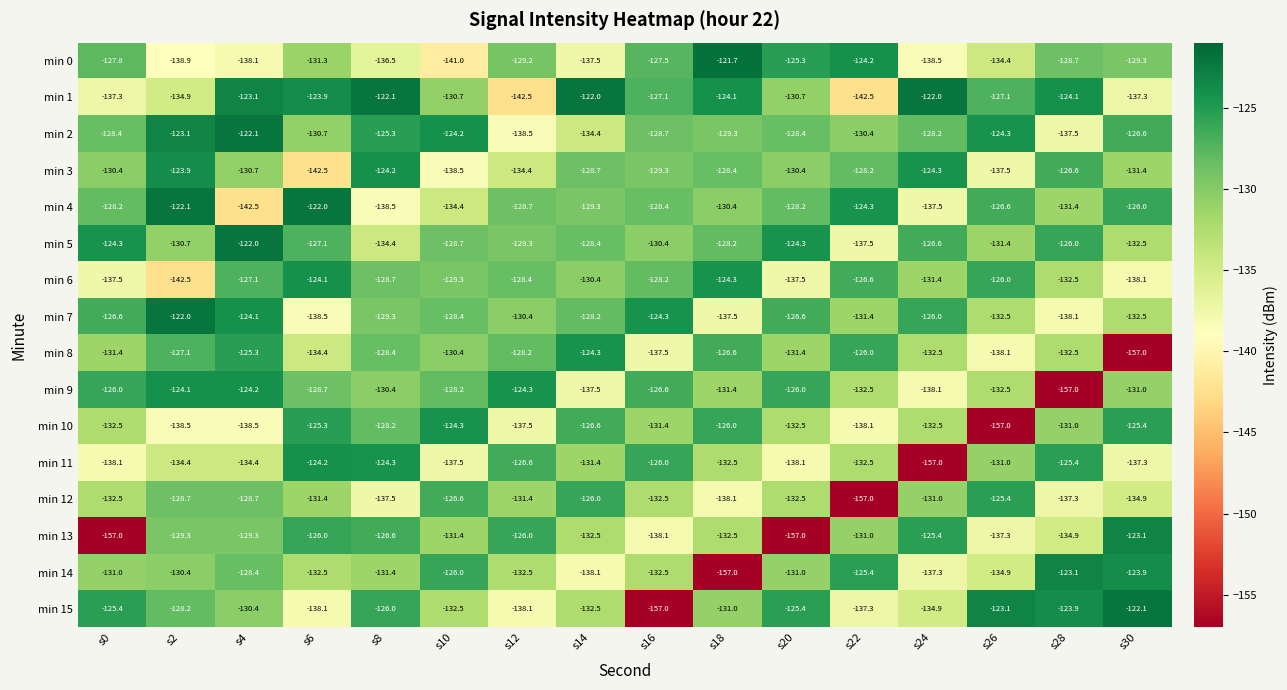

True or false: min 3 has a value of -33.1 at s10.

False